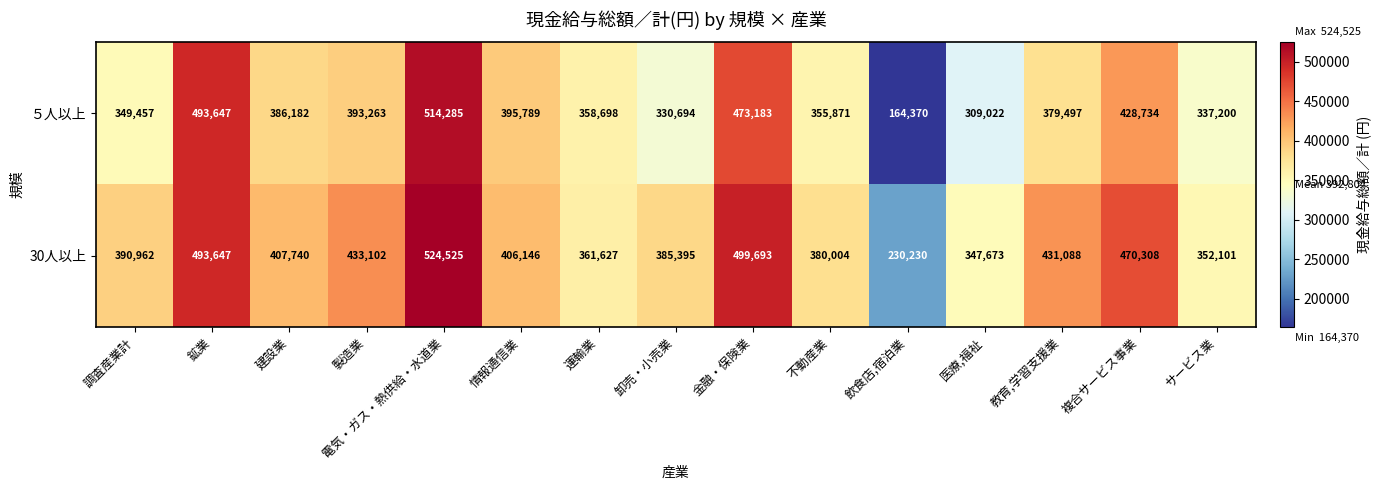

Between 飲食店,宿泊業 and 医療,福祉, which series saw the biggest shift?

５人以上